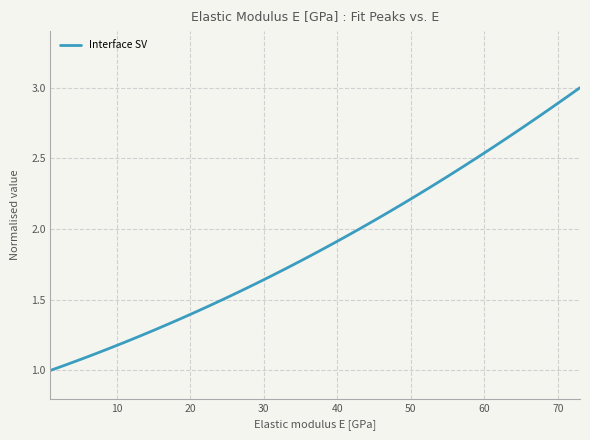

What is the greatest value displayed?

3.0